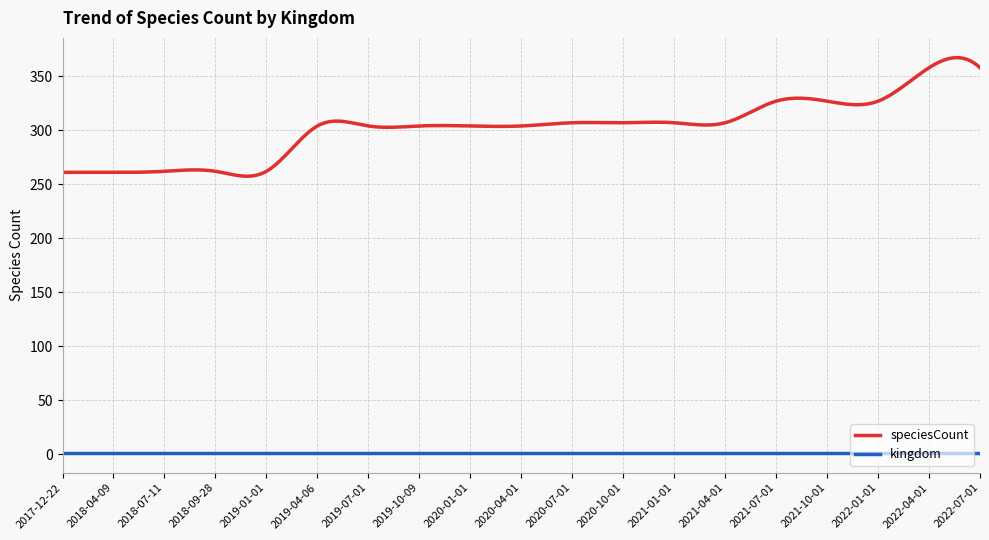

Which series has the widest spread of values?

speciesCount